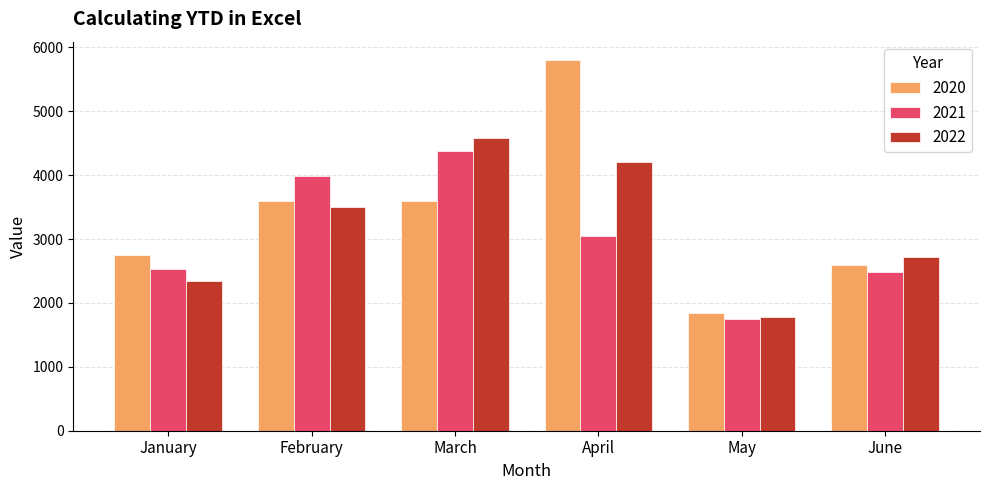

How many distinct data groups are displayed?

3